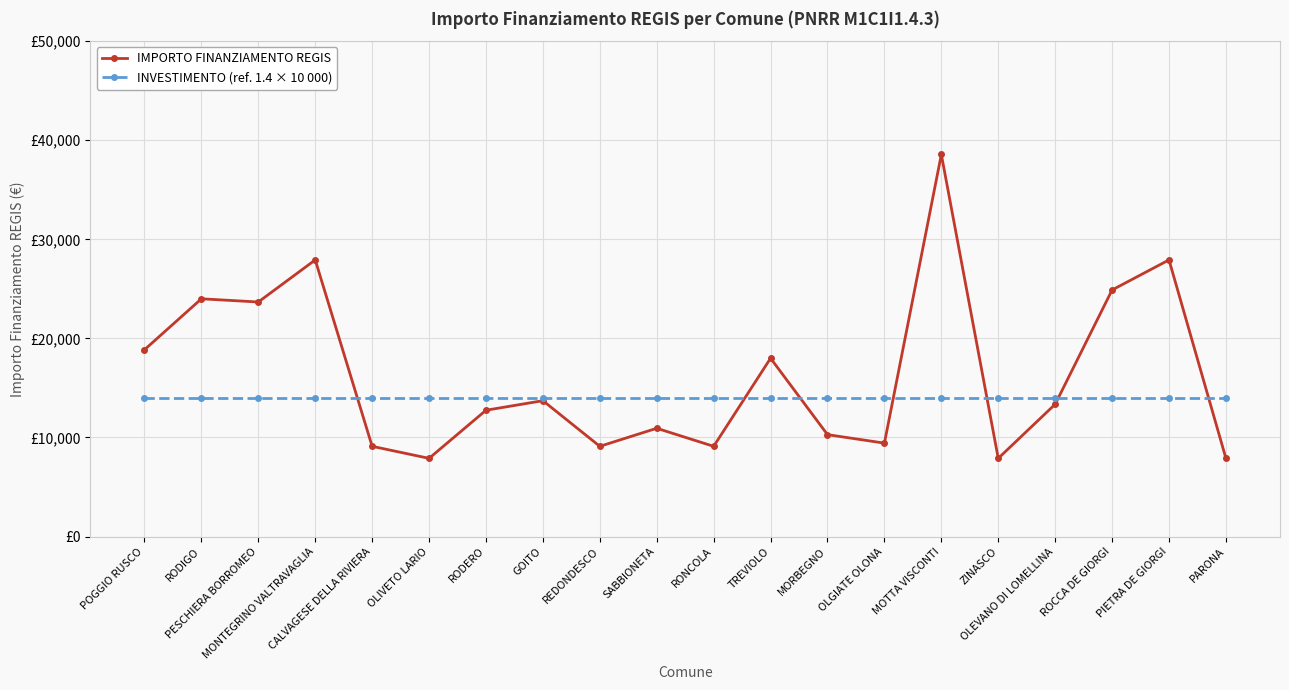

Reading right to left, extract all data points from this chart.

IMPORTO FINANZIAMENTO REGIS: 7891	27922	24887	13354	7891	38565	9427	10284	17997	9105	10926	9105	13712	12747	7891	9105	27922	23673	23996	18854
INVESTIMENTO (ref. 1.4 × 10 000): 14000	14000	14000	14000	14000	14000	14000	14000	14000	14000	14000	14000	14000	14000	14000	14000	14000	14000	14000	14000